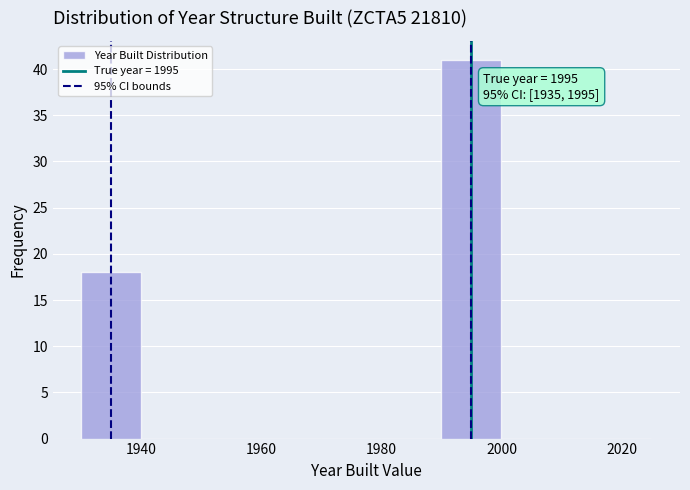

Read against the x-axis, roughly where is the centre of the tallest bar?

1996